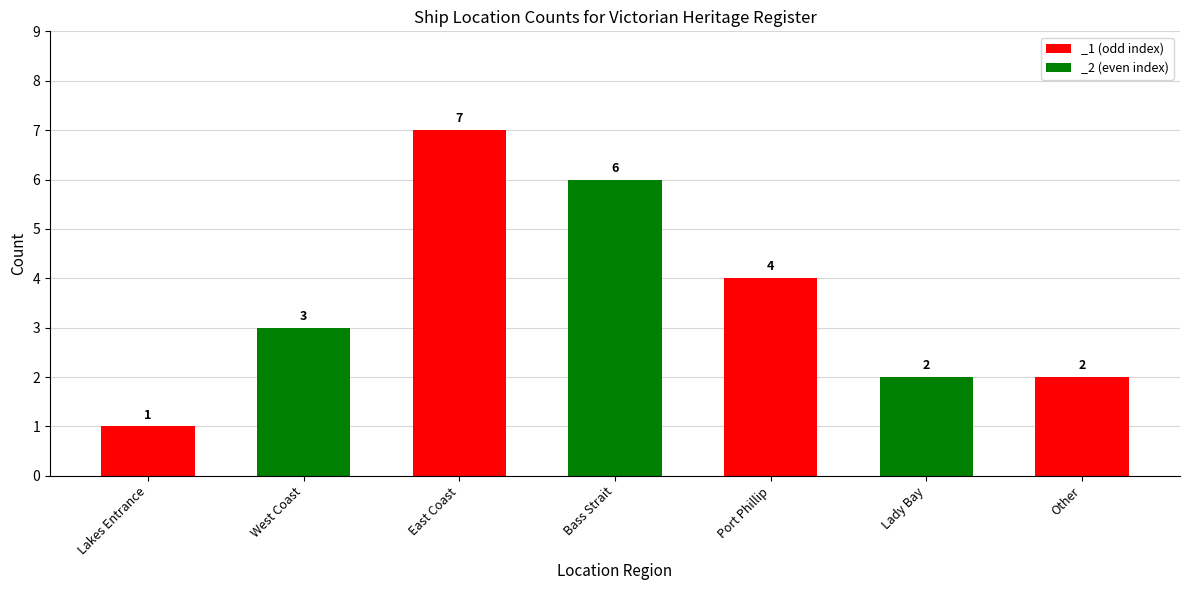

Reading left to right, transcribe all the data shown in this chart.

Lakes Entrance=1	West Coast=3	East Coast=7	Bass Strait=6	Port Phillip=4	Lady Bay=2	Other=2